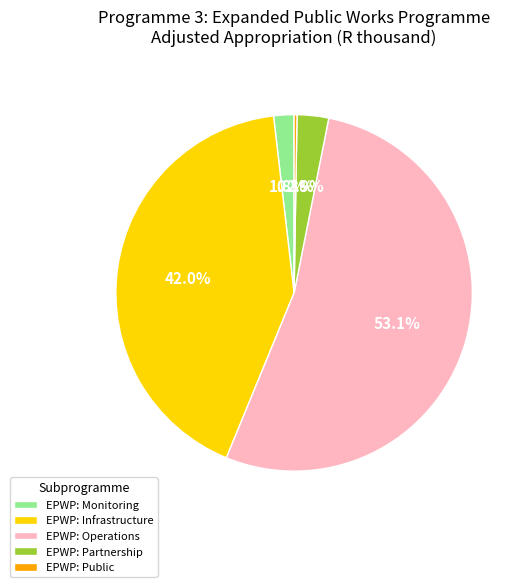

What percentage is NOT represented by EPWP: Partnership?

97.1%